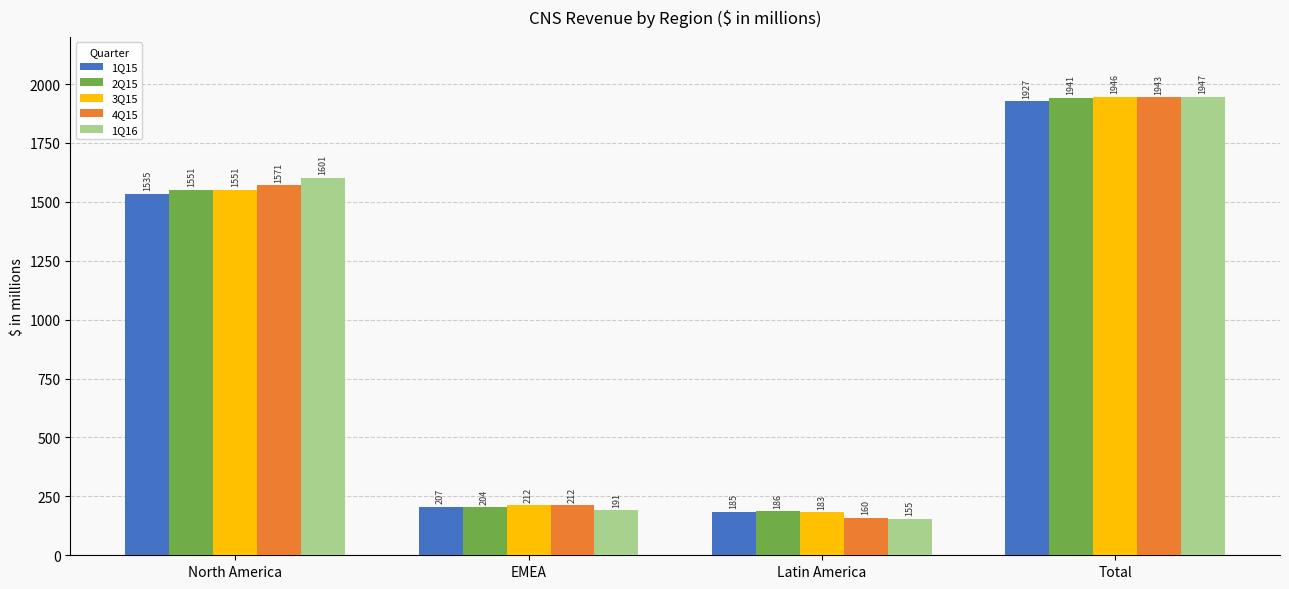

How many bars are there in each group?

5